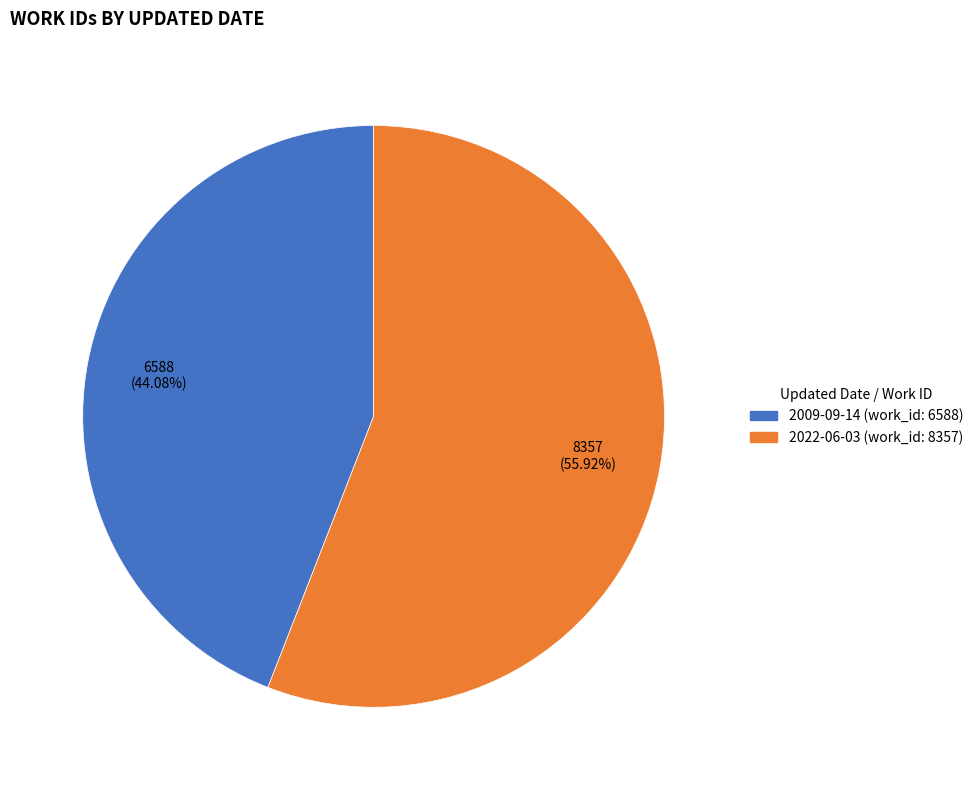

What percentage is the 2022-06-03 slice, to the nearest percent?

56%